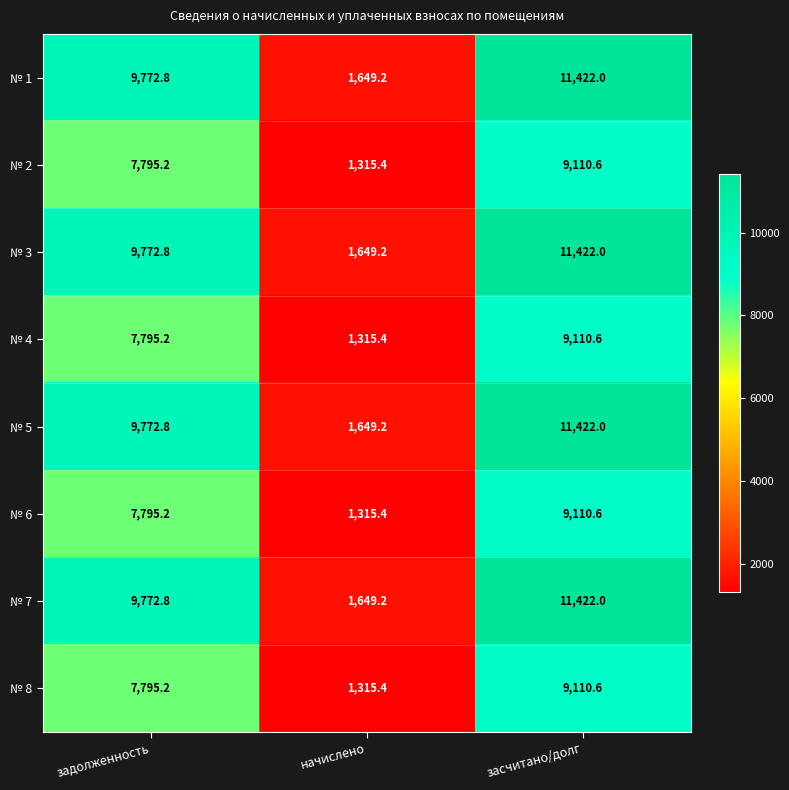

Reading right to left, extract all data points from this chart.

№ 1: 11422.0	1649.2	9772.8
№ 2: 9110.6	1315.4	7795.2
№ 3: 11422.0	1649.2	9772.8
№ 4: 9110.6	1315.4	7795.2
№ 5: 11422.0	1649.2	9772.8
№ 6: 9110.6	1315.4	7795.2
№ 7: 11422.0	1649.2	9772.8
№ 8: 9110.6	1315.4	7795.2